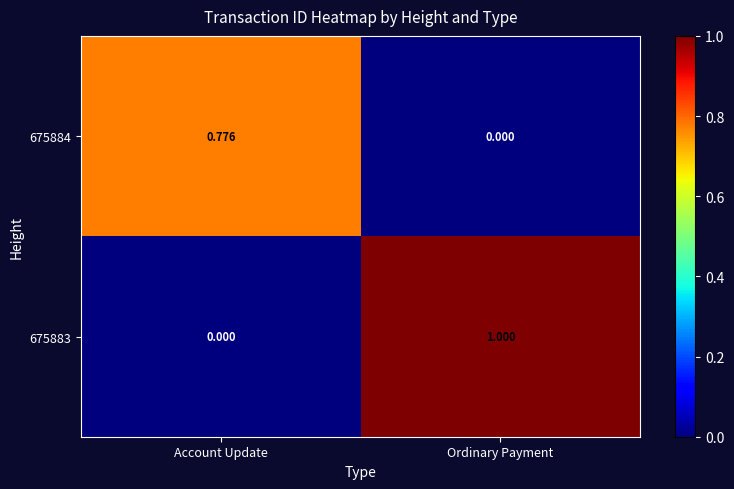

How many distinct data groups are displayed?

2